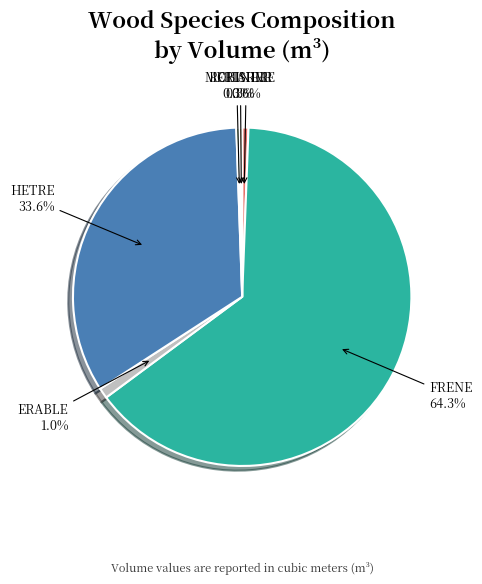

Which category has the biggest portion of the pie?

FRENE